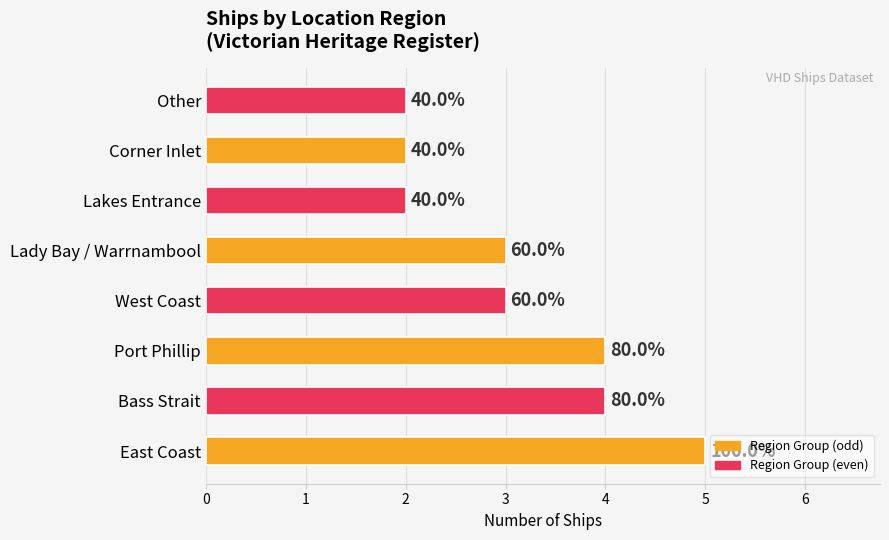

What is the difference between the maximum and minimum values?

3